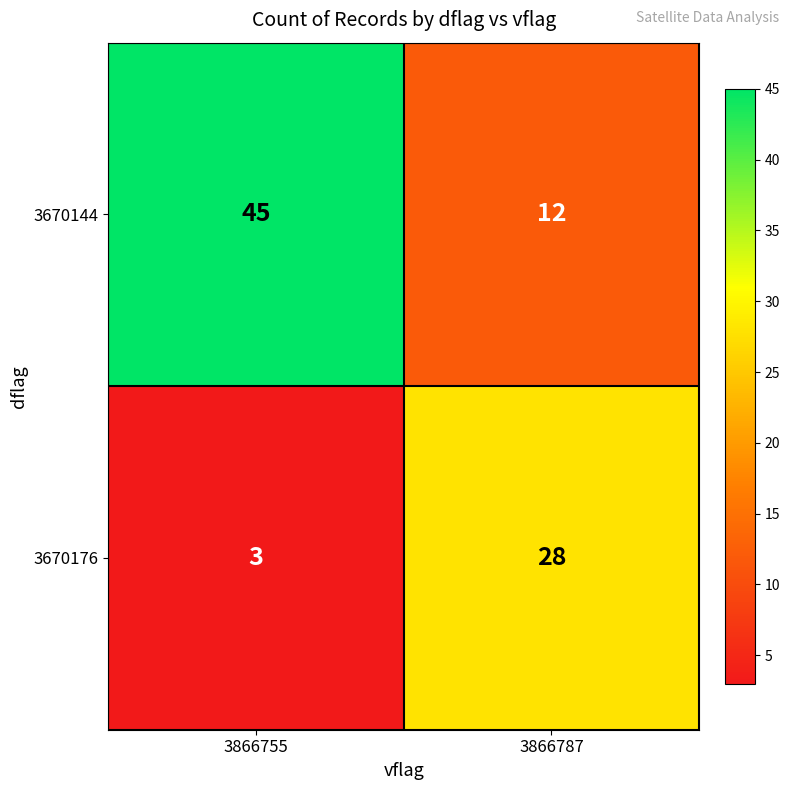

Reading left to right, transcribe all the data shown in this chart.

3670144: 45	12
3670176: 3	28